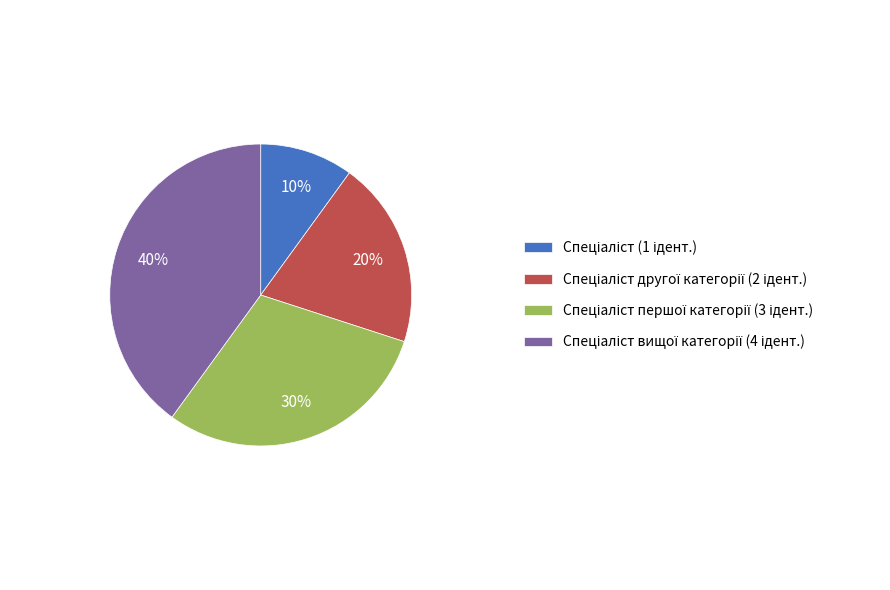

To the nearest percent, what is the average slice percentage?

25%